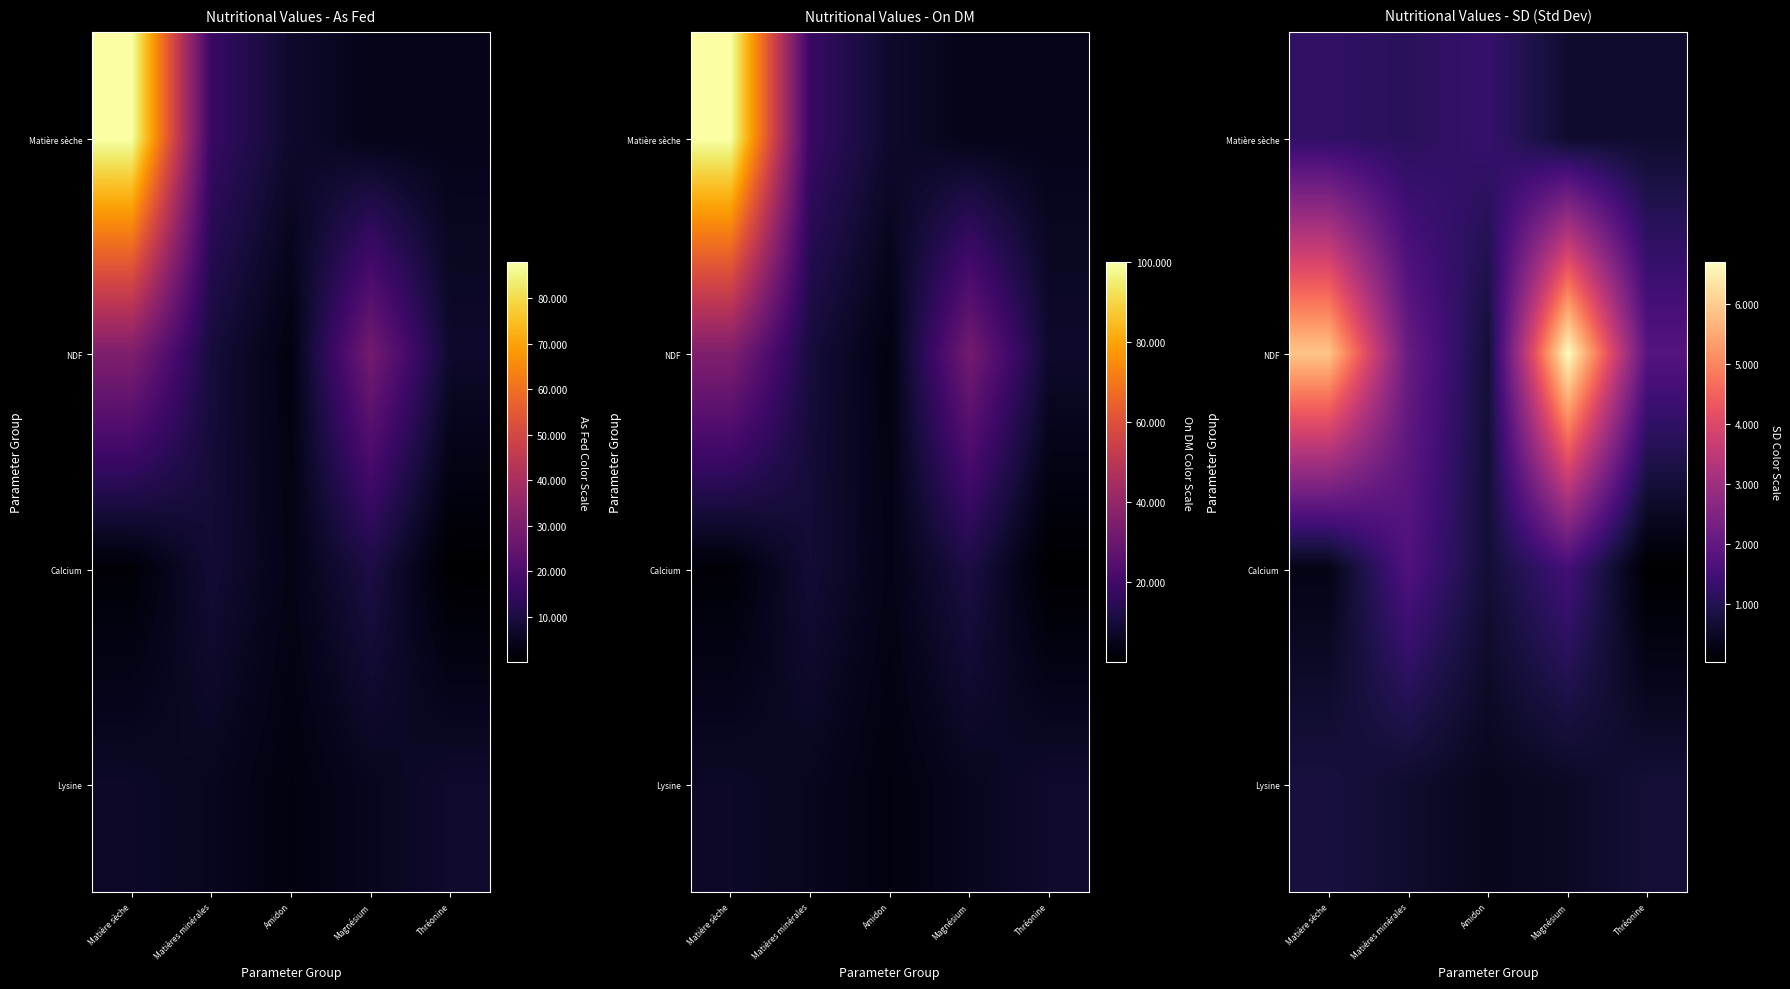

Is it true that Calcium equals 0.5 at Magnésium?

False